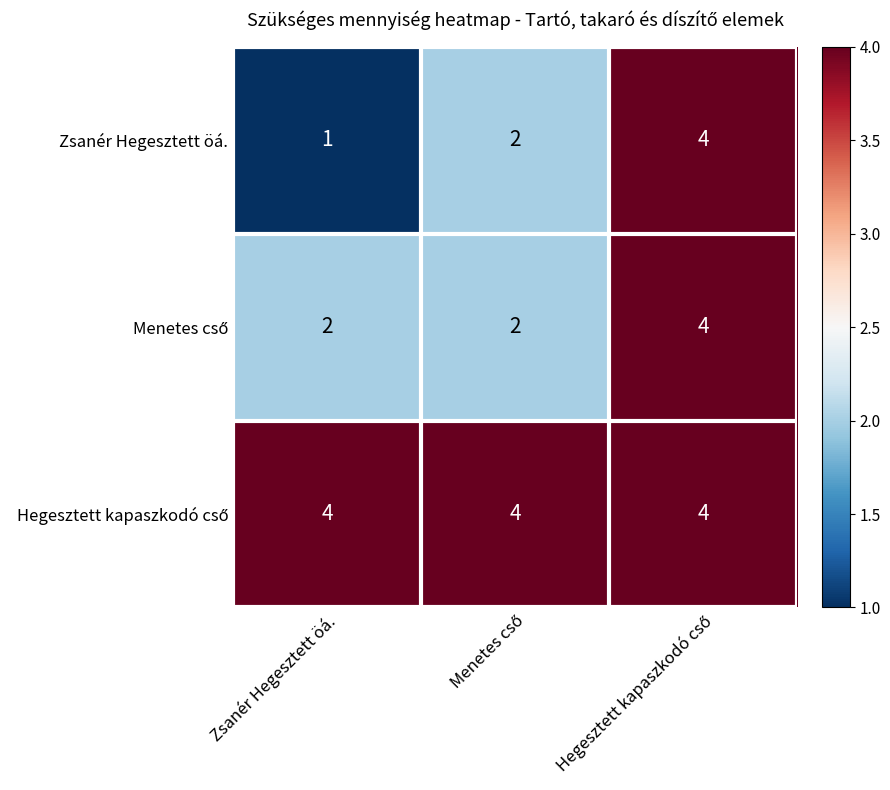

At how many categories does at least one series exceed 3?

3